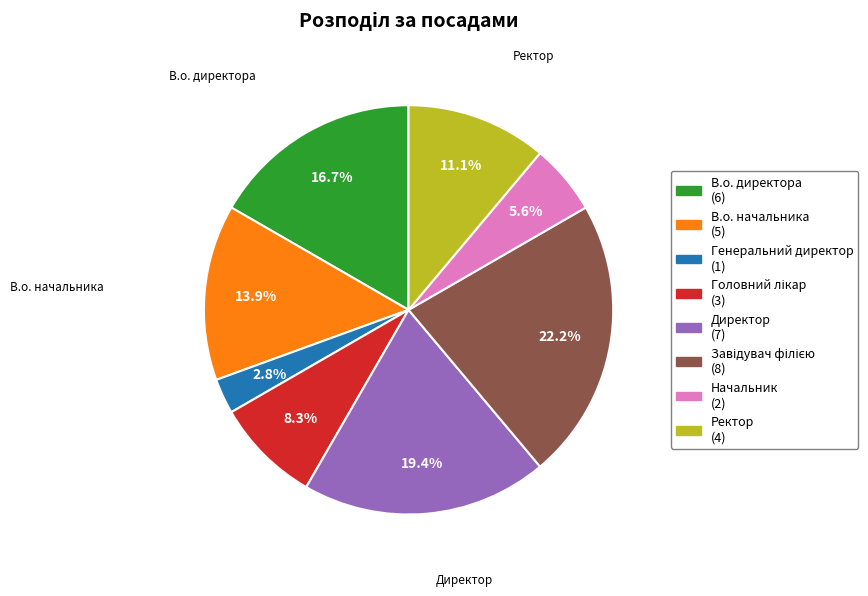

How many slices are in this pie chart?

8